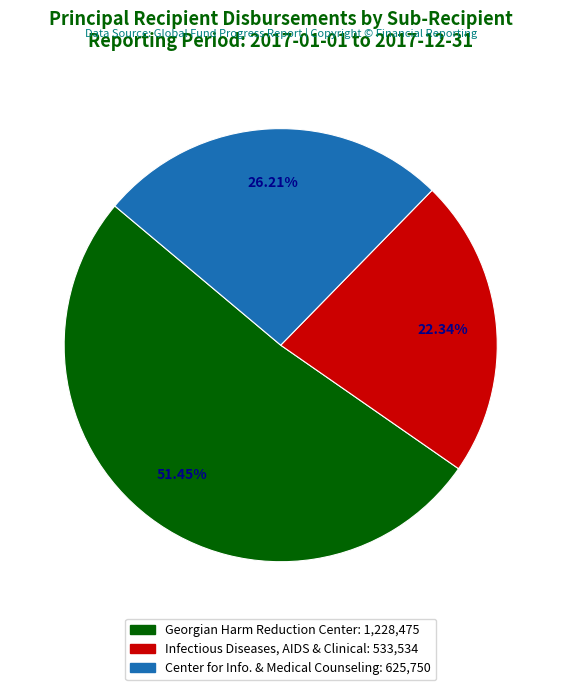

Is there any slice that represents more than half of the pie?

Yes